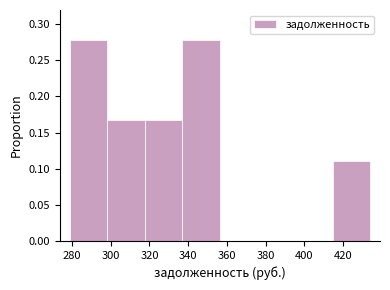

Reading left to right, list every bar in this chart as the range it spans on the x-axis followed by its height. Neither the bar edges nor the heights are printed on the chart, so give them approximately, as read against the axes.

278 to 298: 0.280
298 to 318: 0.165
318 to 336: 0.165
336 to 356: 0.280
356 to 376: 0
376 to 396: 0
396 to 414: 0
414 to 434: 0.110